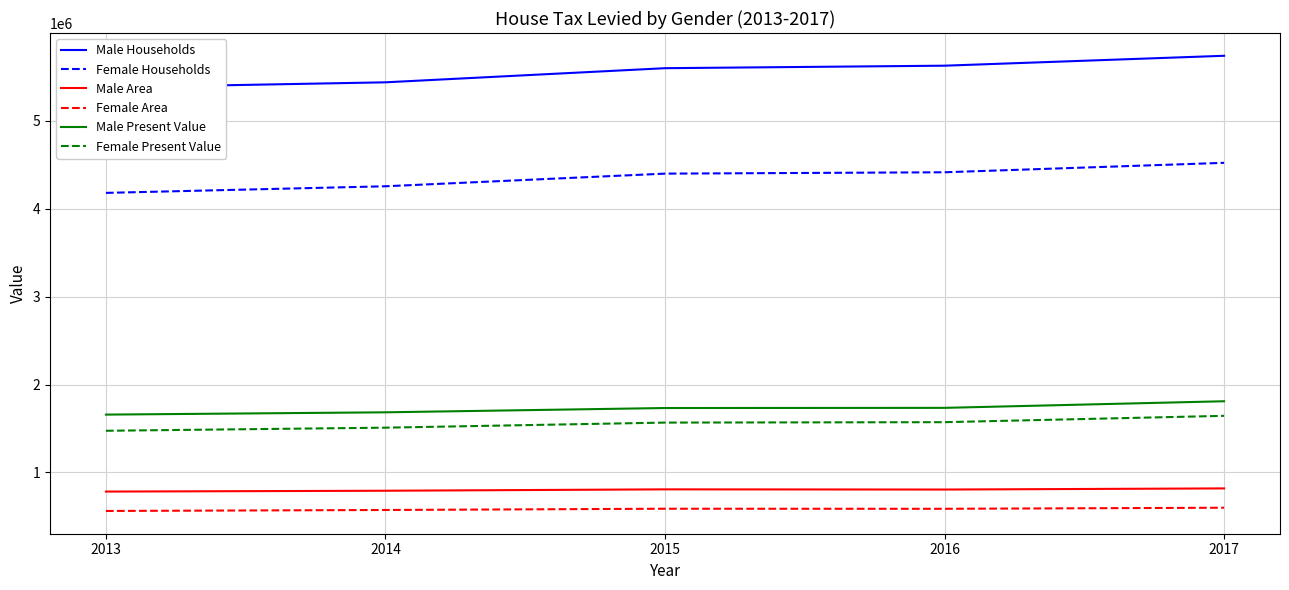

True or false: Male Area and Female Area cross at least once.

False